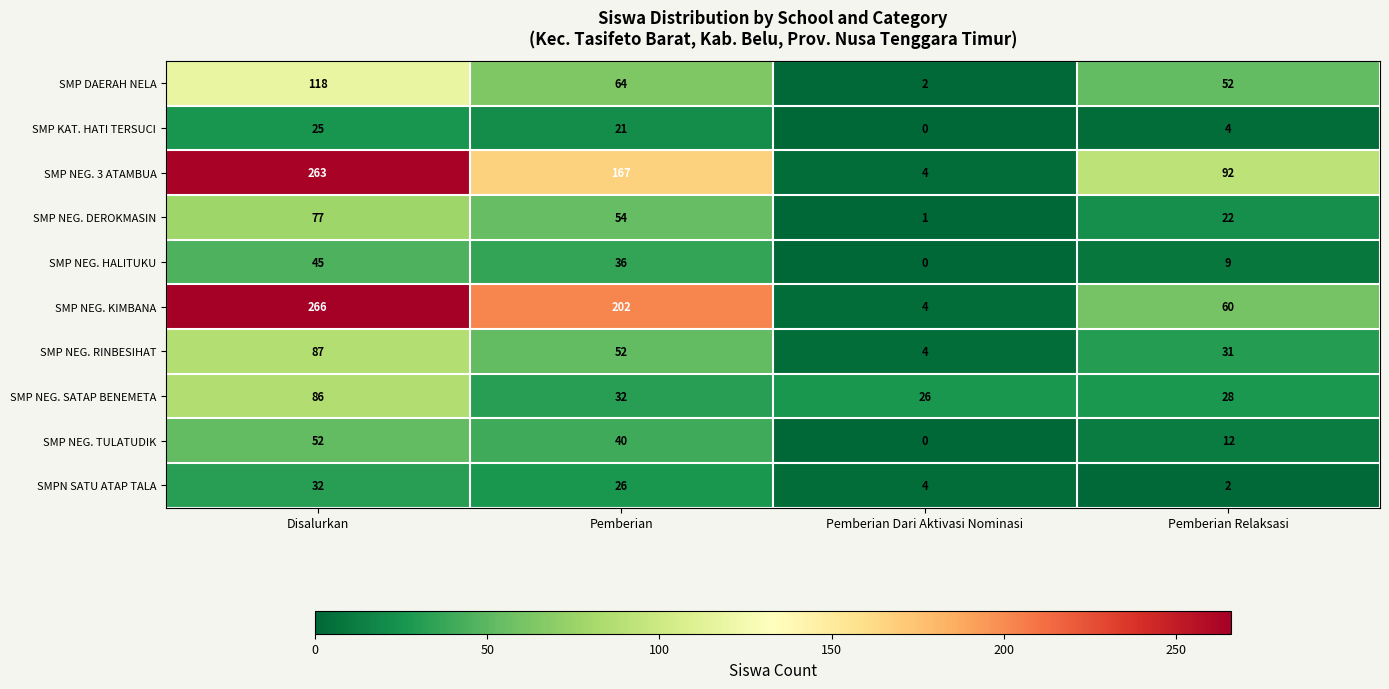

Rank the series at Pemberian from lowest to highest value.

SMP KAT. HATI TERSUCI, SMPN SATU ATAP TALA, SMP NEG. SATAP BENEMETA, SMP NEG. HALITUKU, SMP NEG. TULATUDIK, SMP NEG. RINBESIHAT, SMP NEG. DEROKMASIN, SMP DAERAH NELA, SMP NEG. 3 ATAMBUA, SMP NEG. KIMBANA